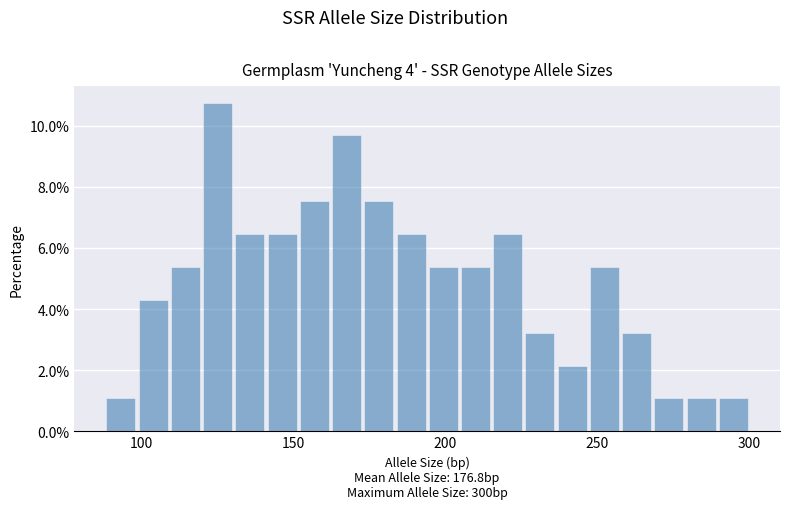

Read against the x-axis, roughly where is the centre of the tallest bar?

125